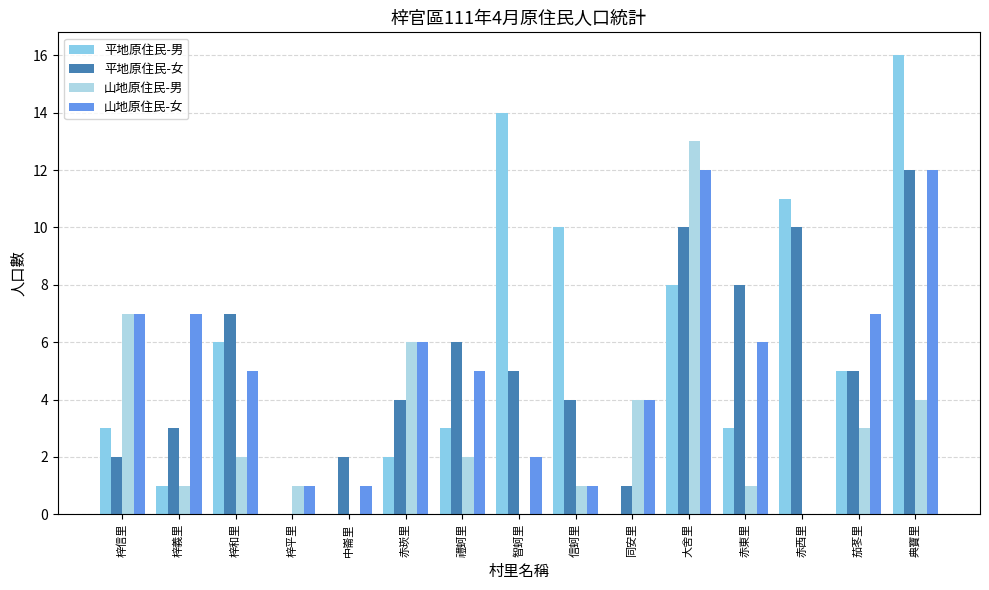

True or false: 平地原住民-女 has a value of 5 at 智蚵里.

True